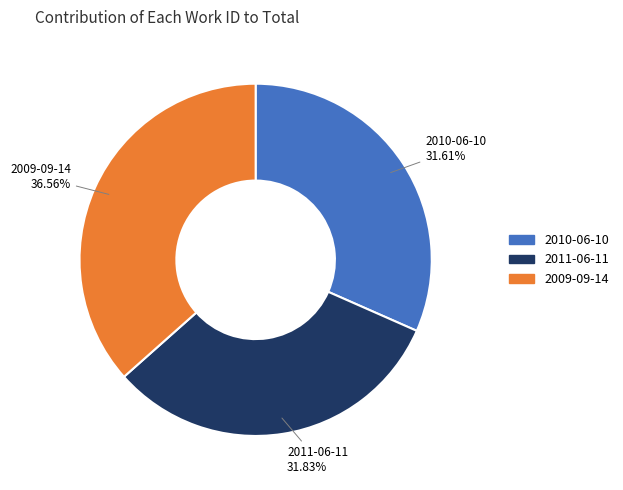

Which category has the biggest portion of the pie?

2009-09-14